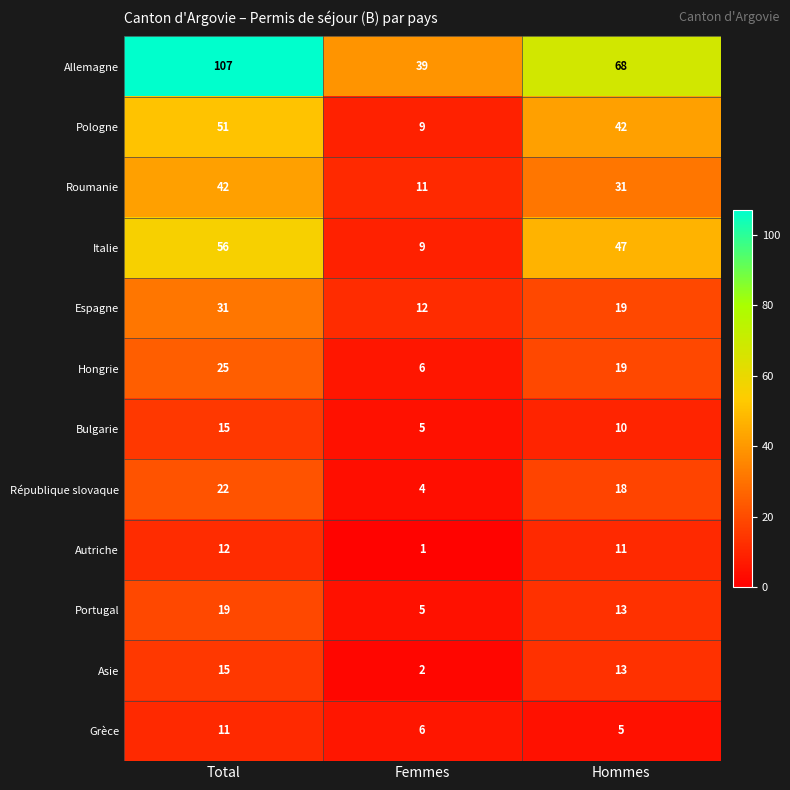

True or false: Autriche has a value of 12 at Total.

True